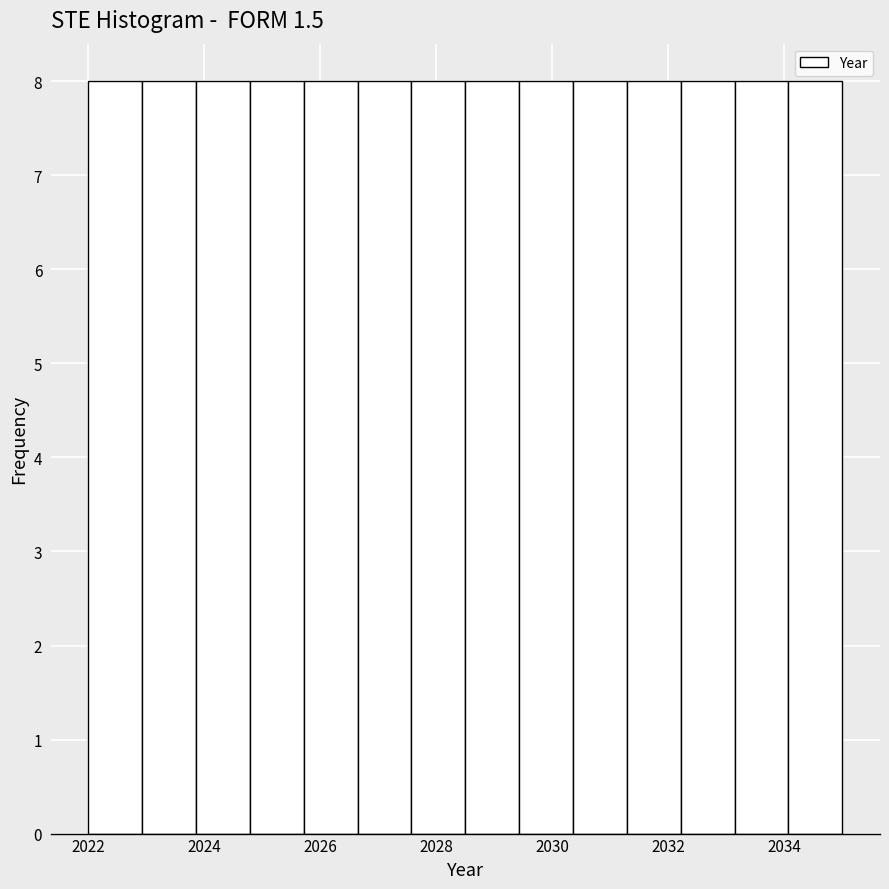

What is the height of the bar covering 2028.6 to 2029.4 on the x-axis? Neither the bar edges nor the heights are printed on the chart, so give them approximately, as read against the axes.

8